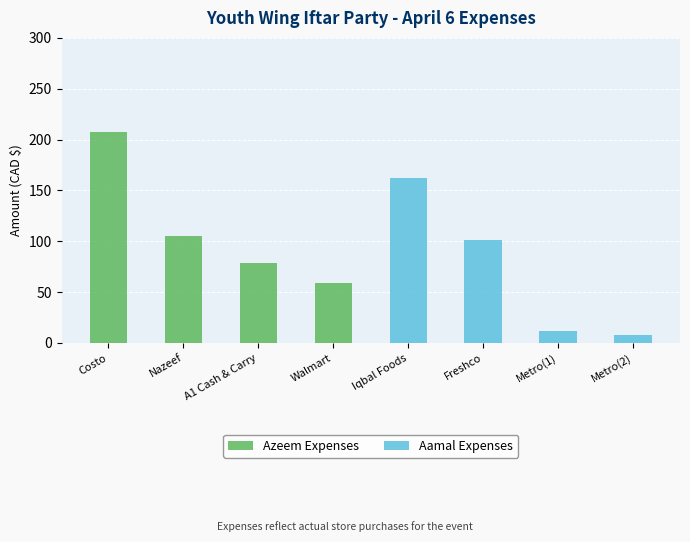

Read the Aamal Expenses value at Metro(1).

12.0